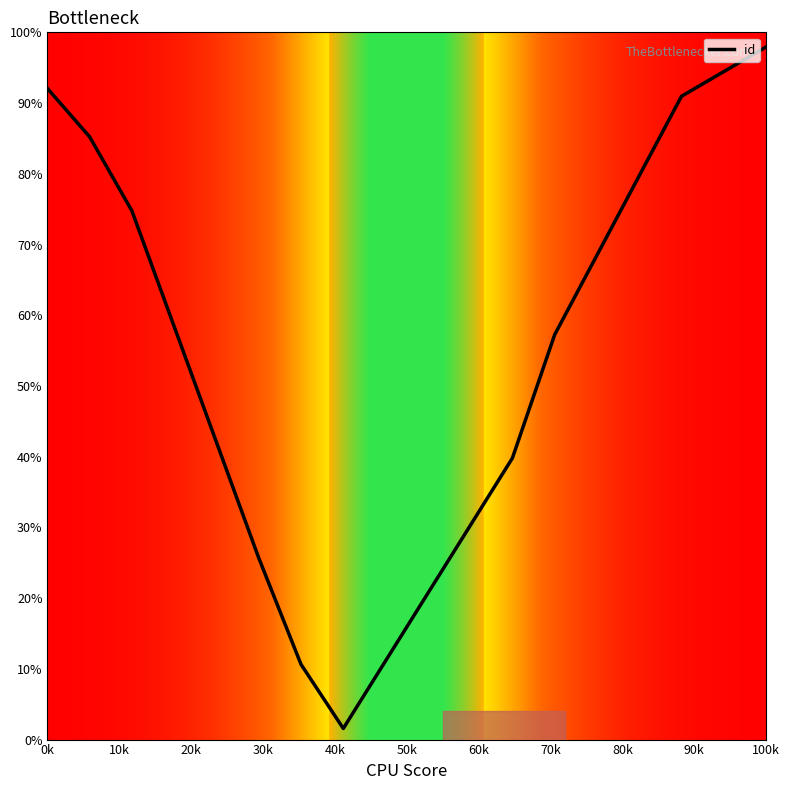

What is the maximum value shown in the chart?

97.9